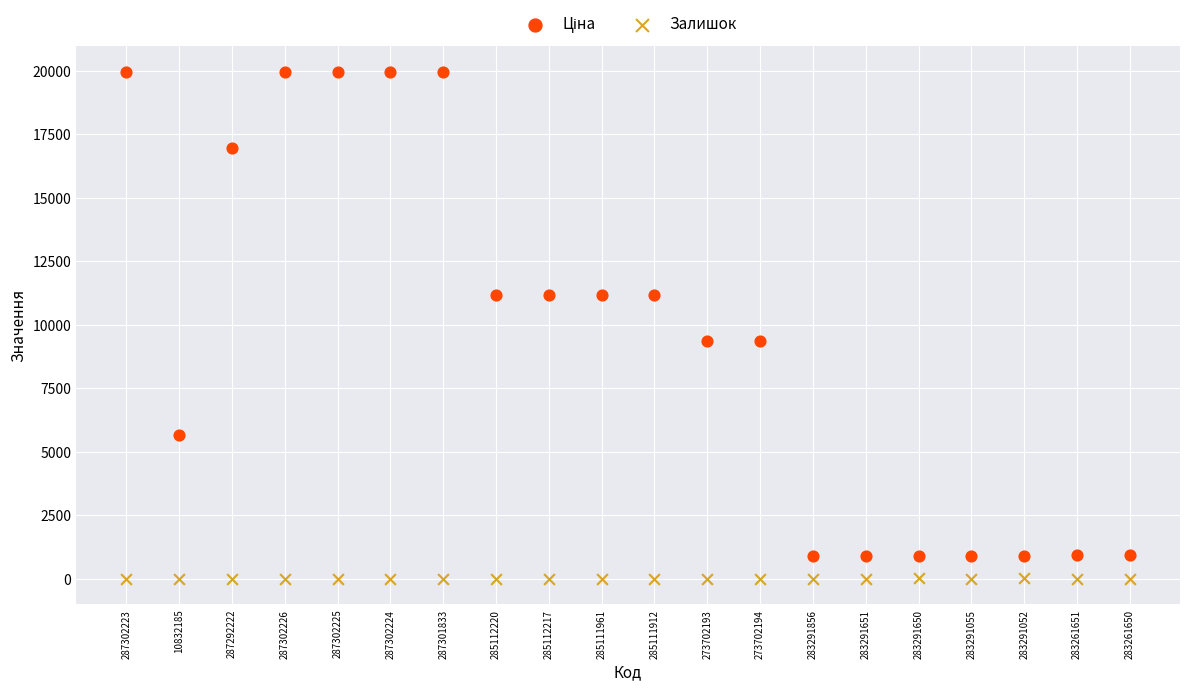

Across all data points, what is the range of Y values (max minus min)?

19964.2